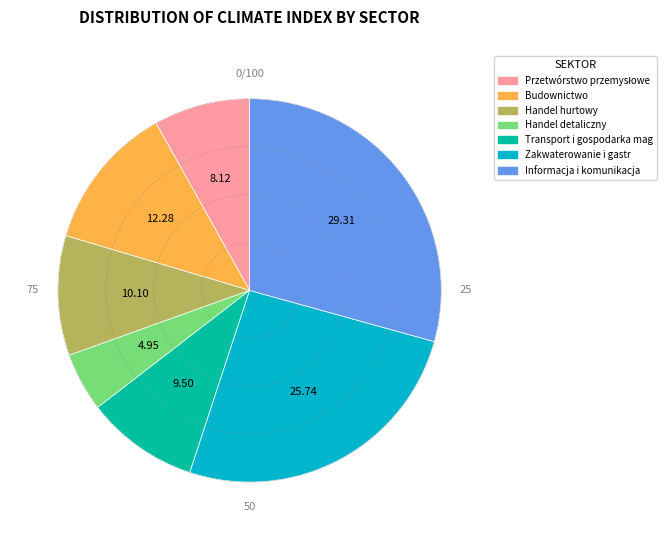

Is it true that Transport i gospodarka mag is 18% of the pie?

False